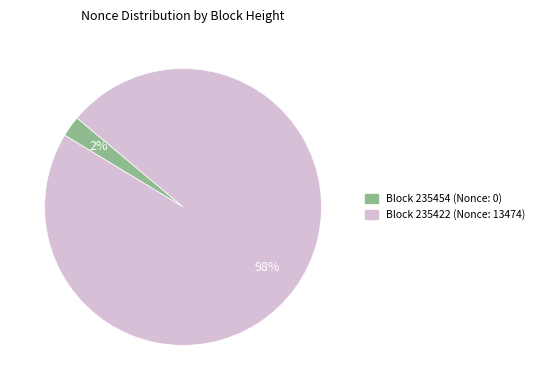

Is there a majority slice in this chart?

Yes